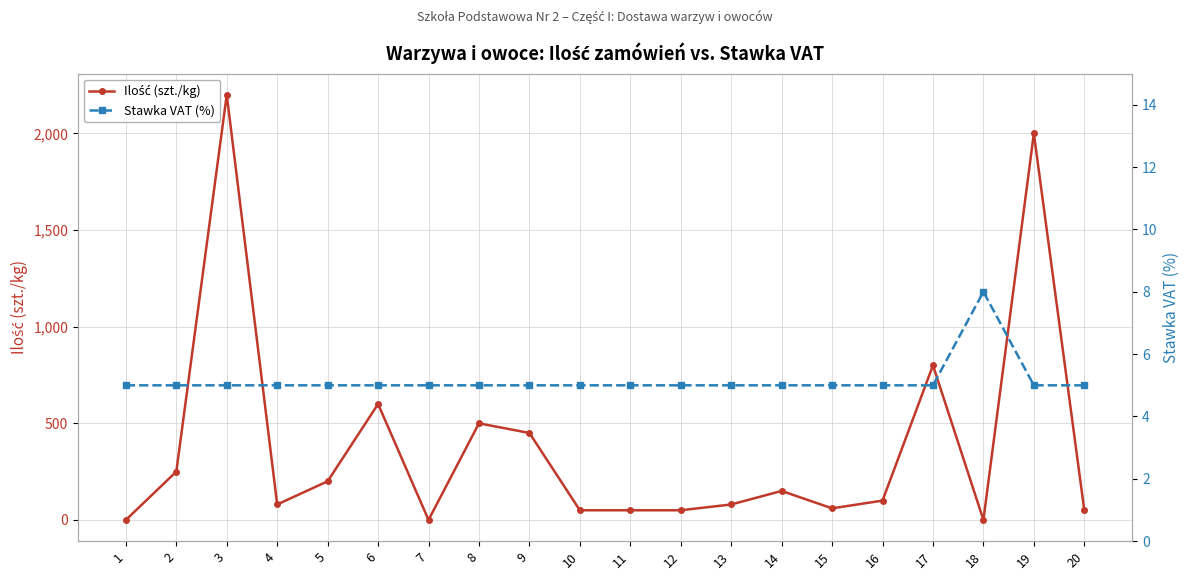

Rank the series by their maximum value, from lowest to highest.

Stawka VAT (%), Ilość (szt./kg)